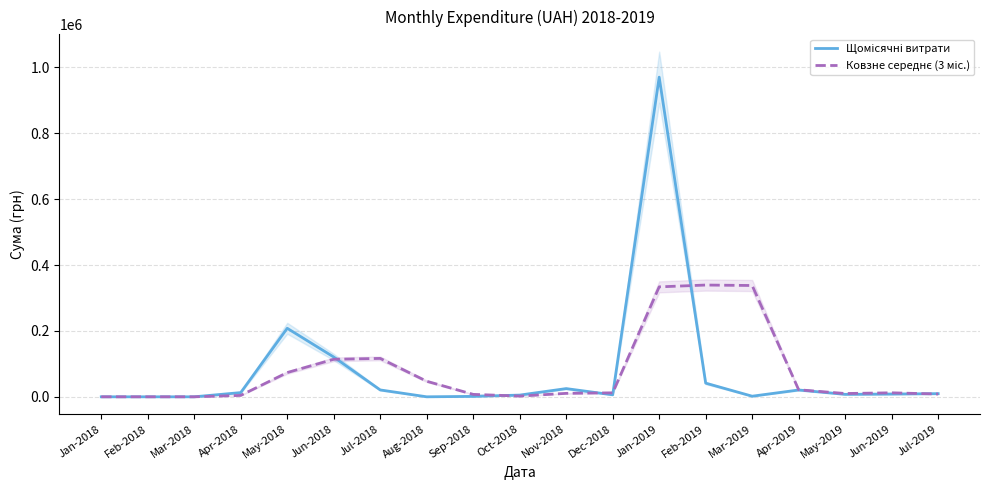

The Щомісячні витрати series shows 0.0 at Mar-2018. True or false?

True